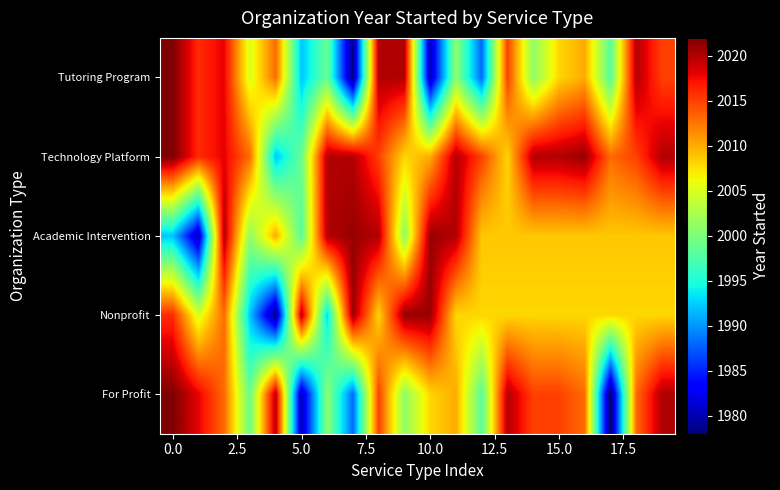

Which series has the largest range (max minus min)?

For Profit